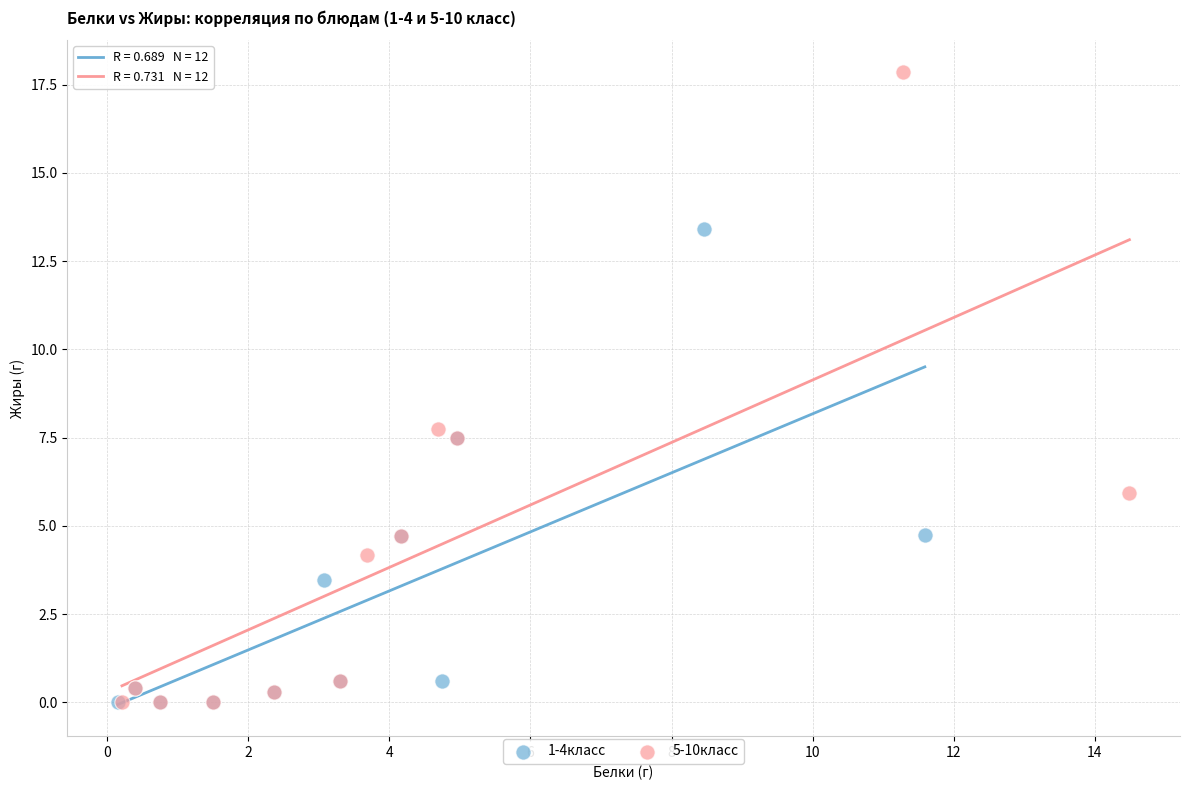

Which series has the widest spread of Y values?

5-10класс